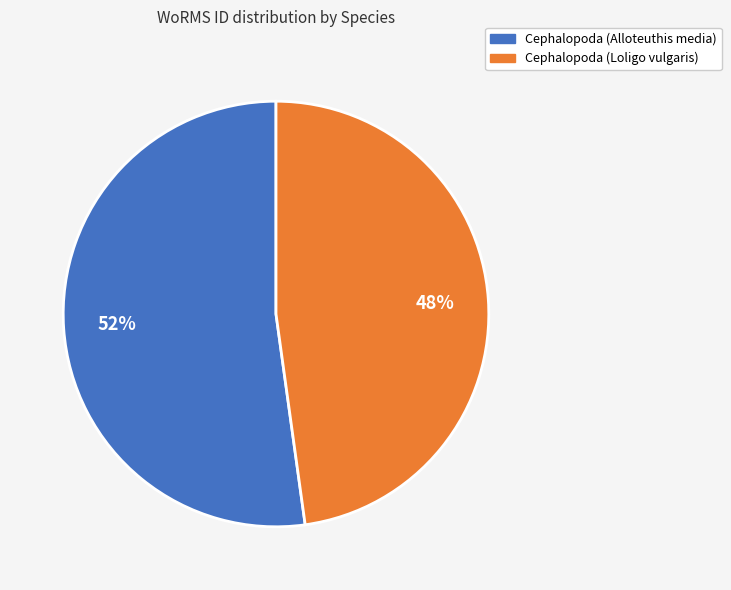

Between Cephalopoda (Loligo vulgaris) and Cephalopoda (Alloteuthis media), which is larger?

Cephalopoda (Alloteuthis media)